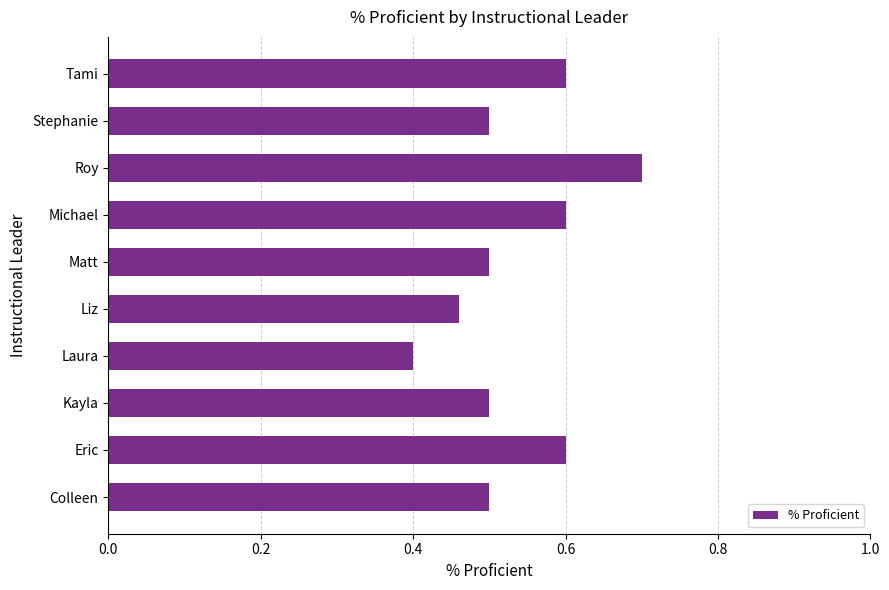

What is the difference between the maximum and minimum values?

0.3